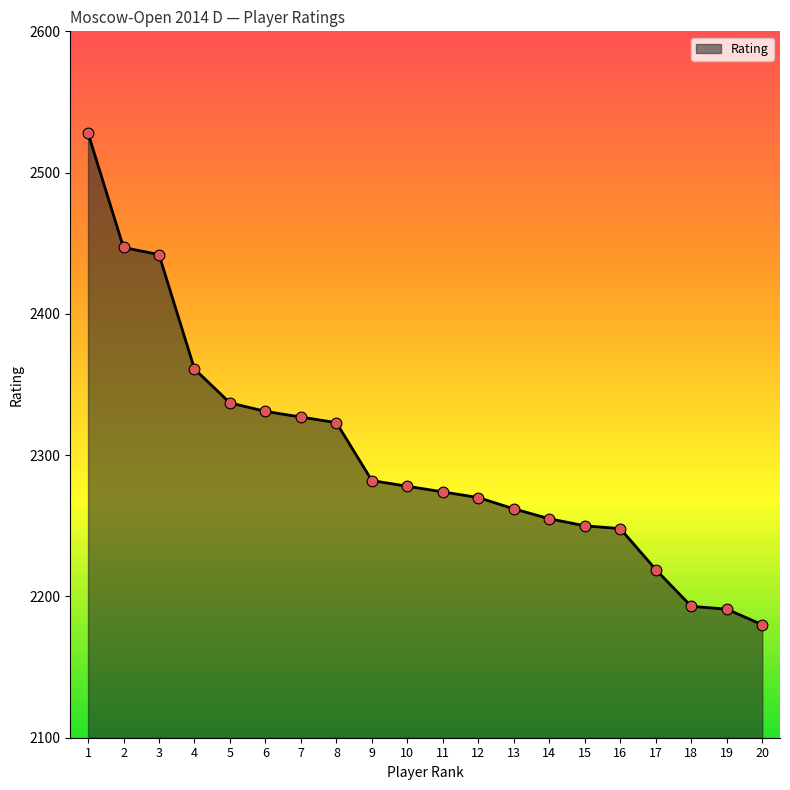

What is the ratio of the value at 13 to the value at 16?

1.0